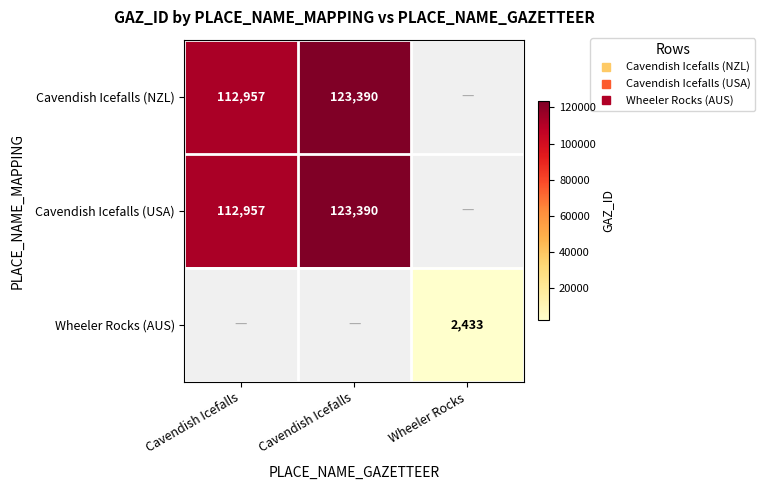

What is the difference between the Cavendish Icefalls (NZL) values at Cavendish Icefalls and Cavendish Icefalls?

10433.0